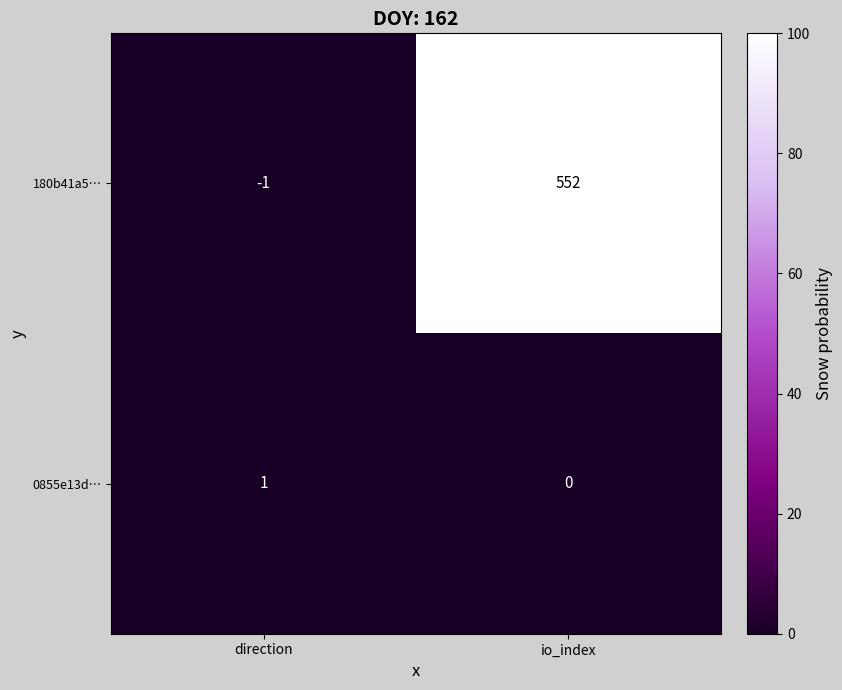

Which label corresponds to the largest value in the chart?

io_index